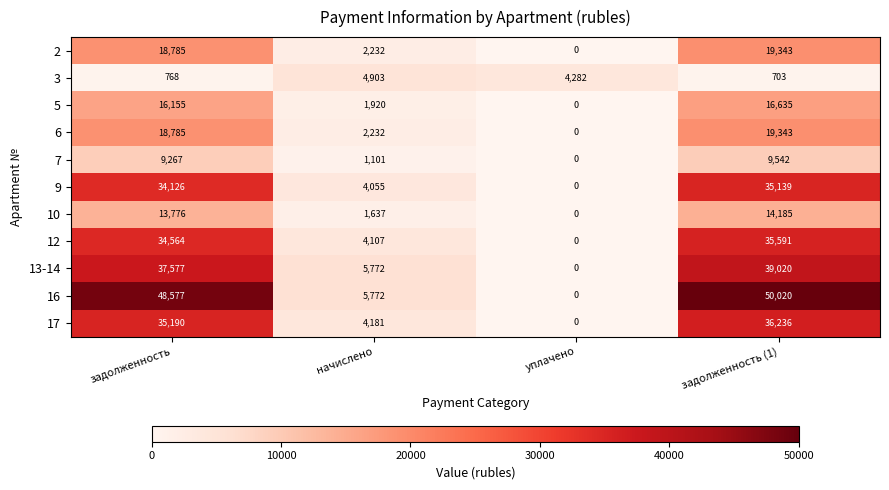

The 16 series shows 5772 at начислено. True or false?

True